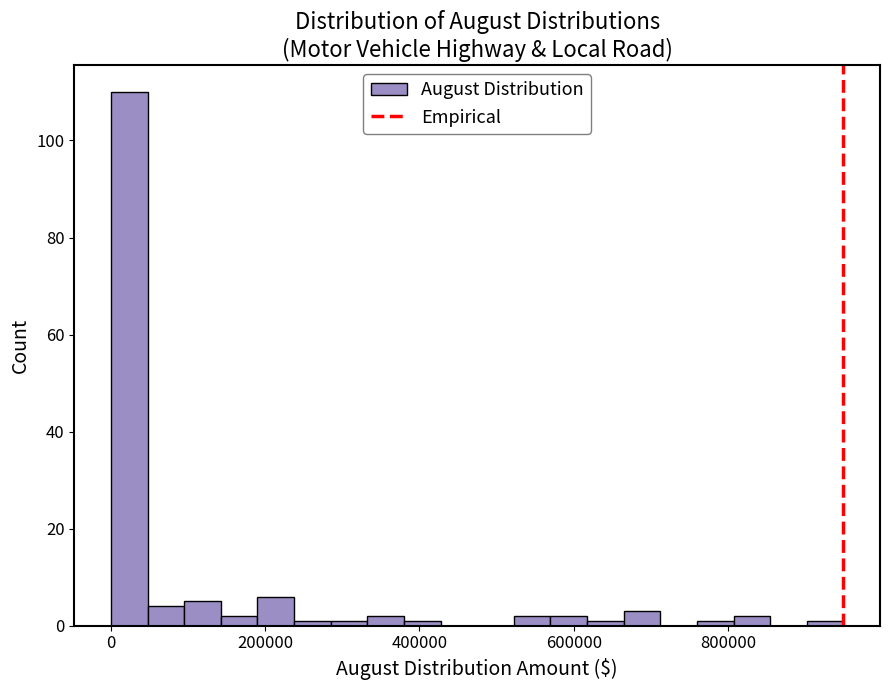

Around what value on the x-axis is the tallest bar? Give the approximate position of its centre, as read against the axis.

20000